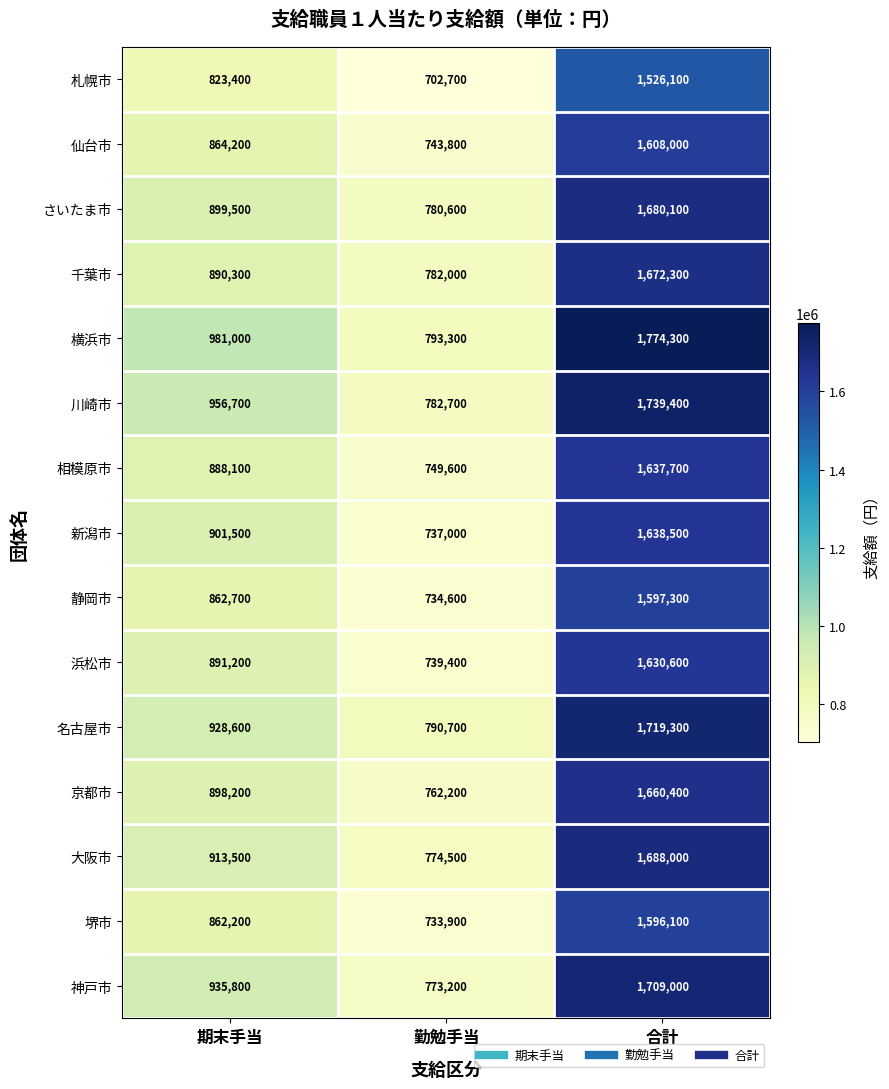

Read the 浜松市 value at 期末手当, to the nearest 100.

891200